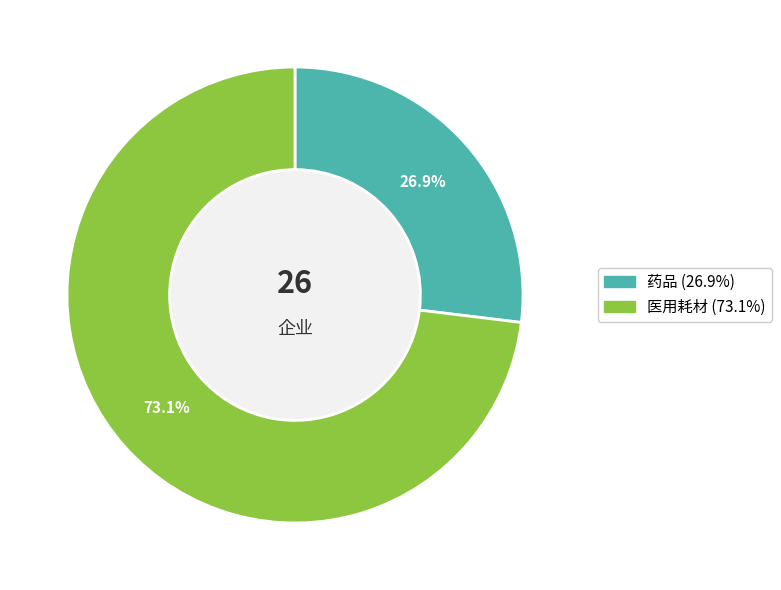

How many slices are in this pie chart?

2